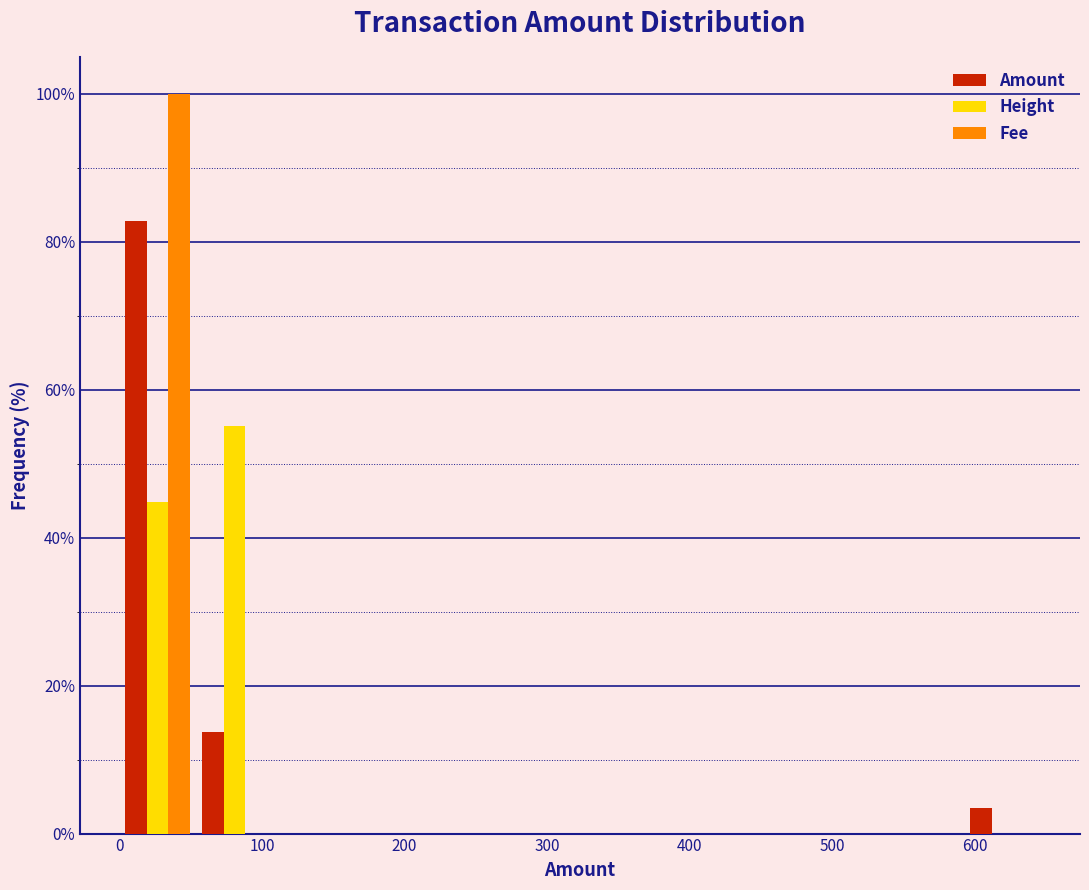

What is the height of the Amount bar covering 50 to 110 on the x-axis? Neither the bar edges nor the heights are printed on the chart, so give them approximately, as read against the axes.

14